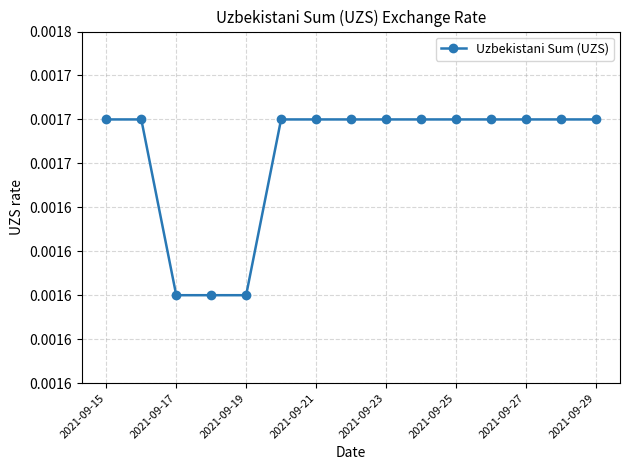

Does the chart have visible grid lines?

Yes